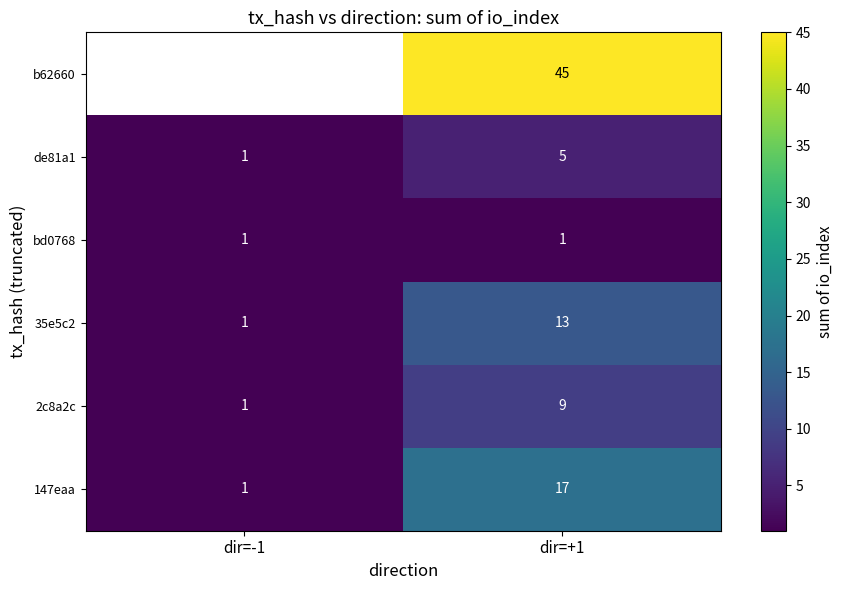

Rank the categories by 147eaa value from highest to lowest.

dir=+1, dir=-1